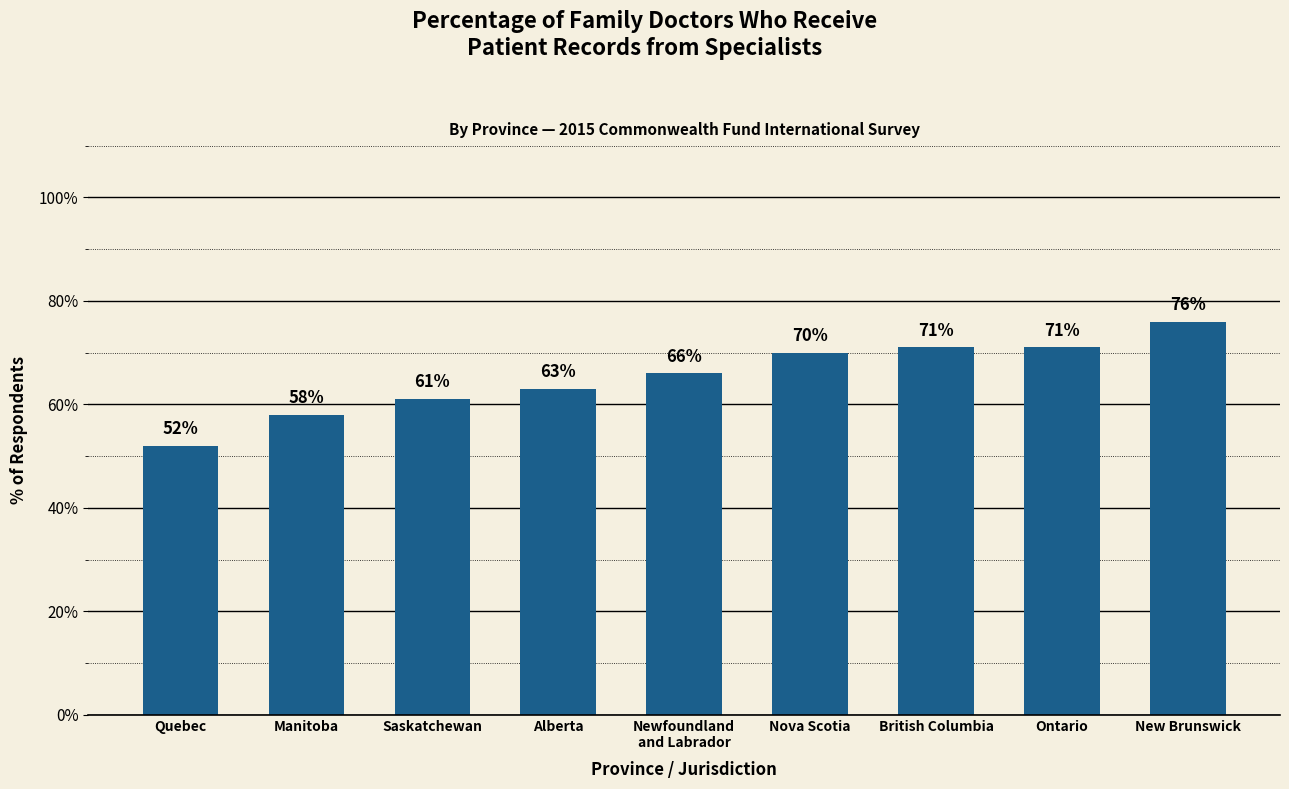

Is it true that the value at Saskatchewan is 29?

False